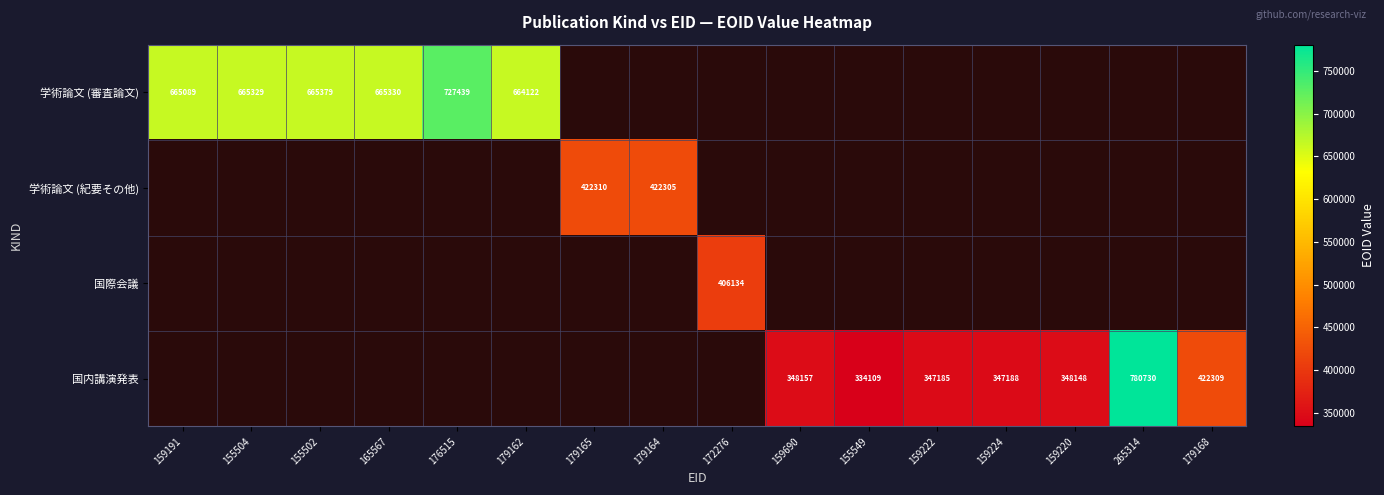

The 学術論文 (審査論文) series shows 665379 at 155502. True or false?

True